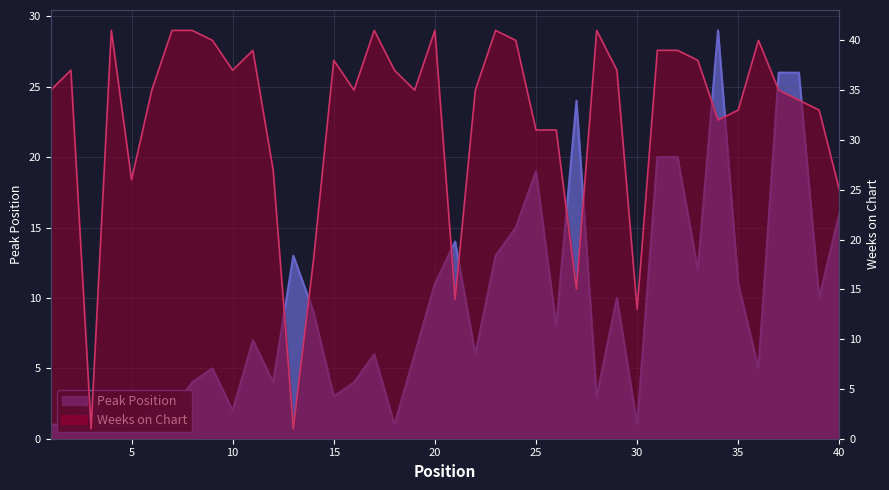

At which label is Weeks on Chart closest to 21?

14